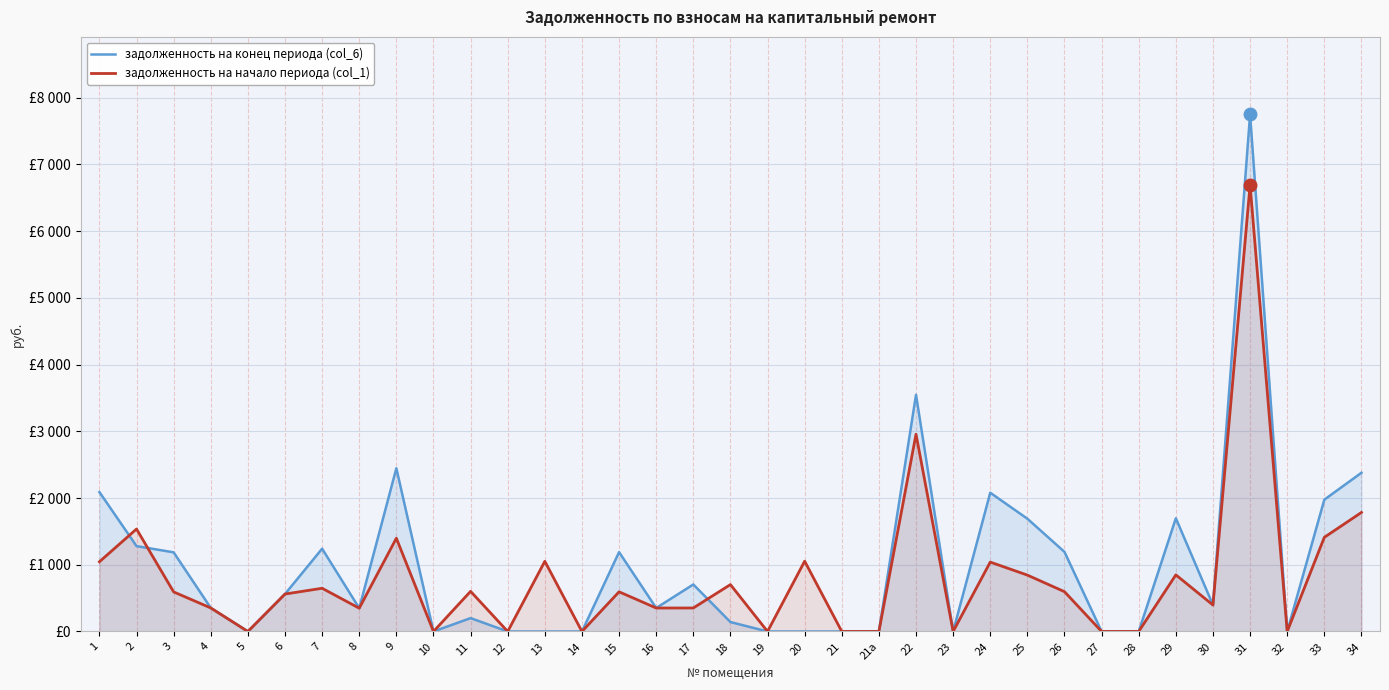

List the series in order of their peak value, lowest first.

задолженность на начало периода (col_1), задолженность на конец периода (col_6)